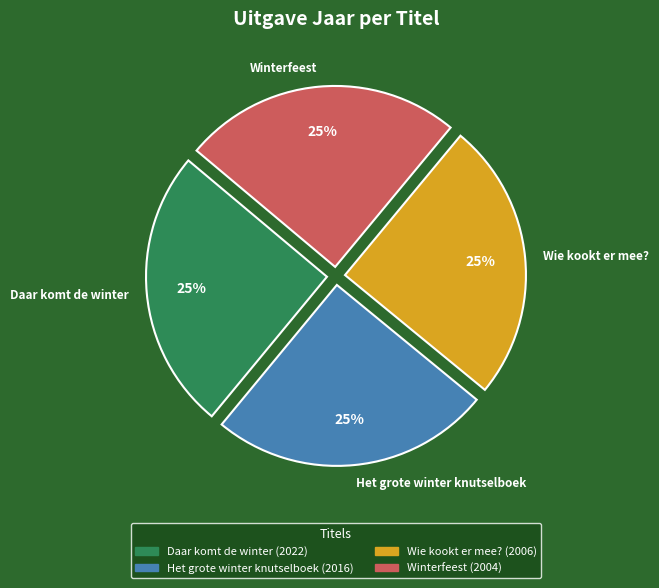

Is there any slice that represents more than half of the pie?

No